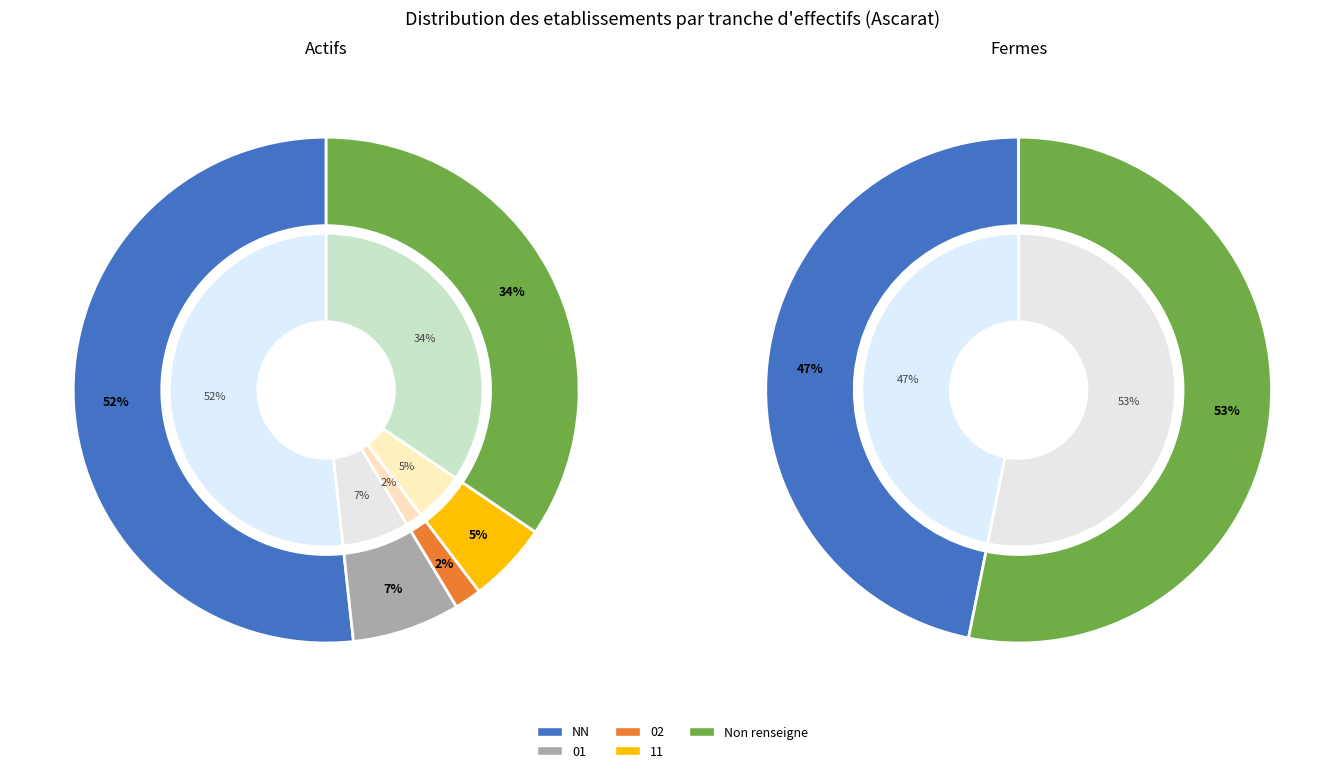

Combined, what portion of the pie is NN and 01?

50.5%